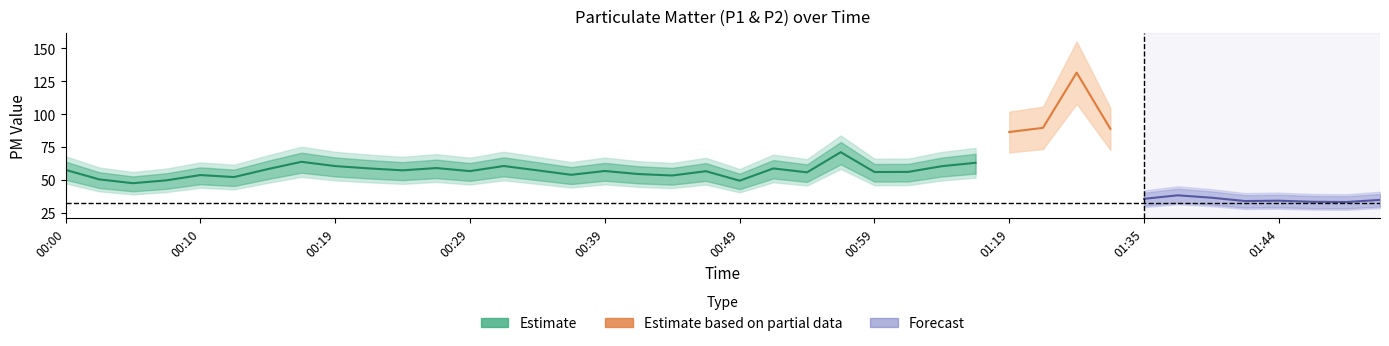

What is the label of the 37th point from the left?

01:44